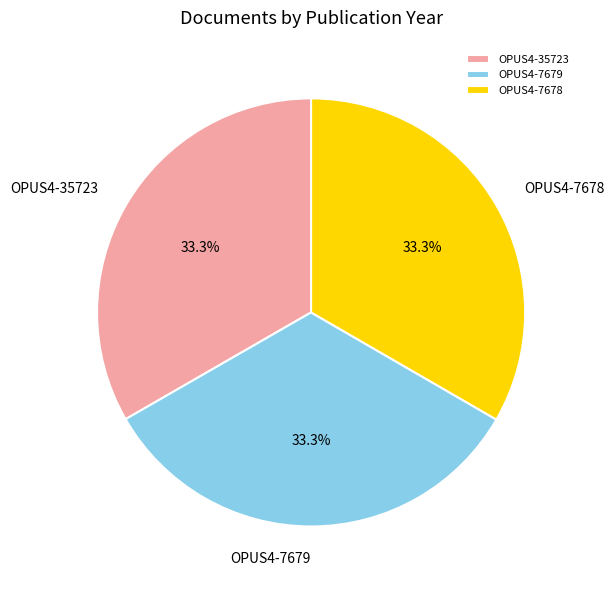

What percentage is NOT represented by OPUS4-7678?

66.7%